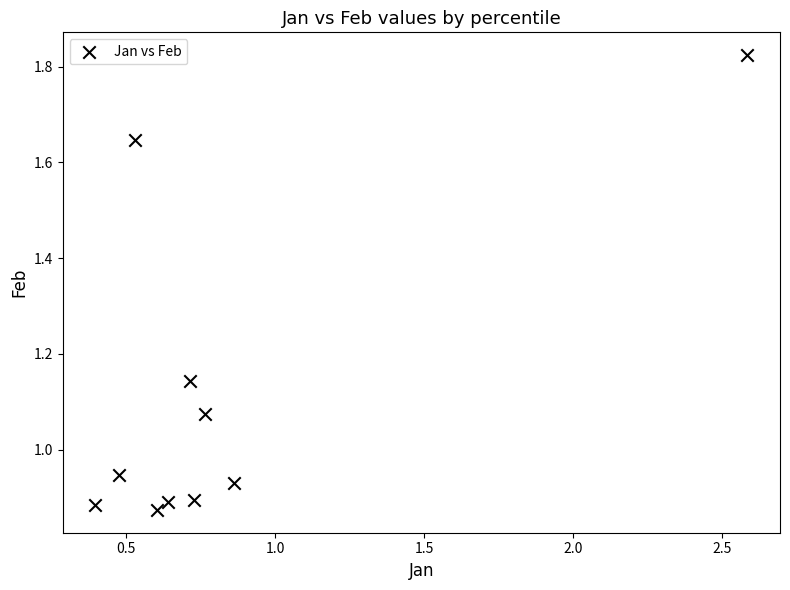

What is the average X value?

0.8